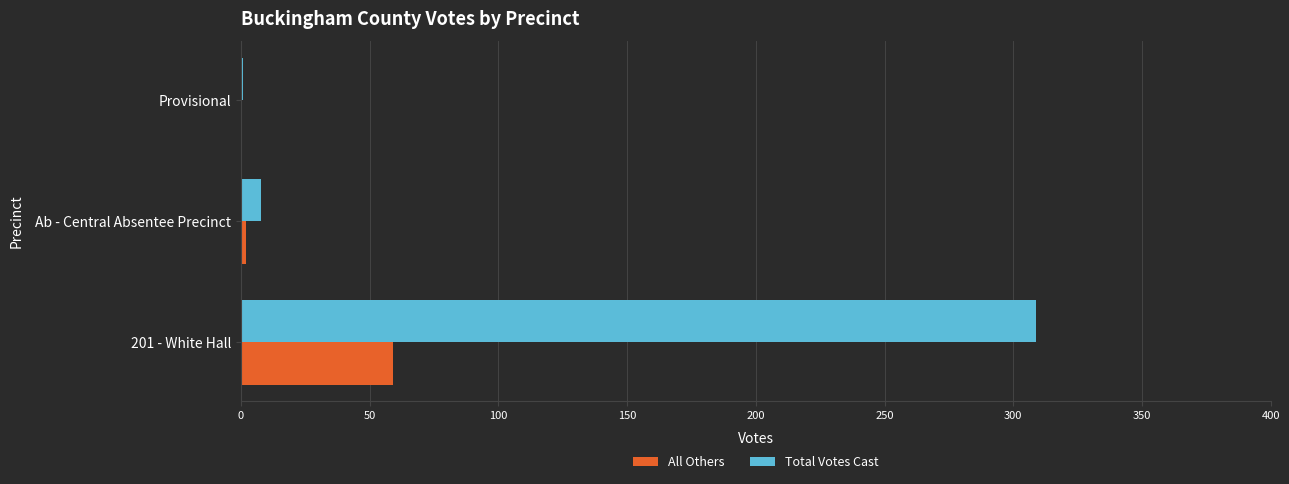

Which series has the largest range (max minus min)?

Total Votes Cast